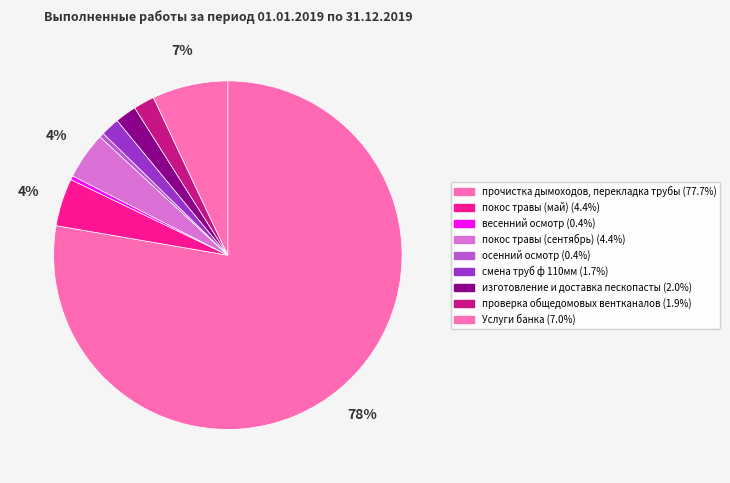

Between осенний осмотр and покос травы (сентябрь), which is larger?

покос травы (сентябрь)